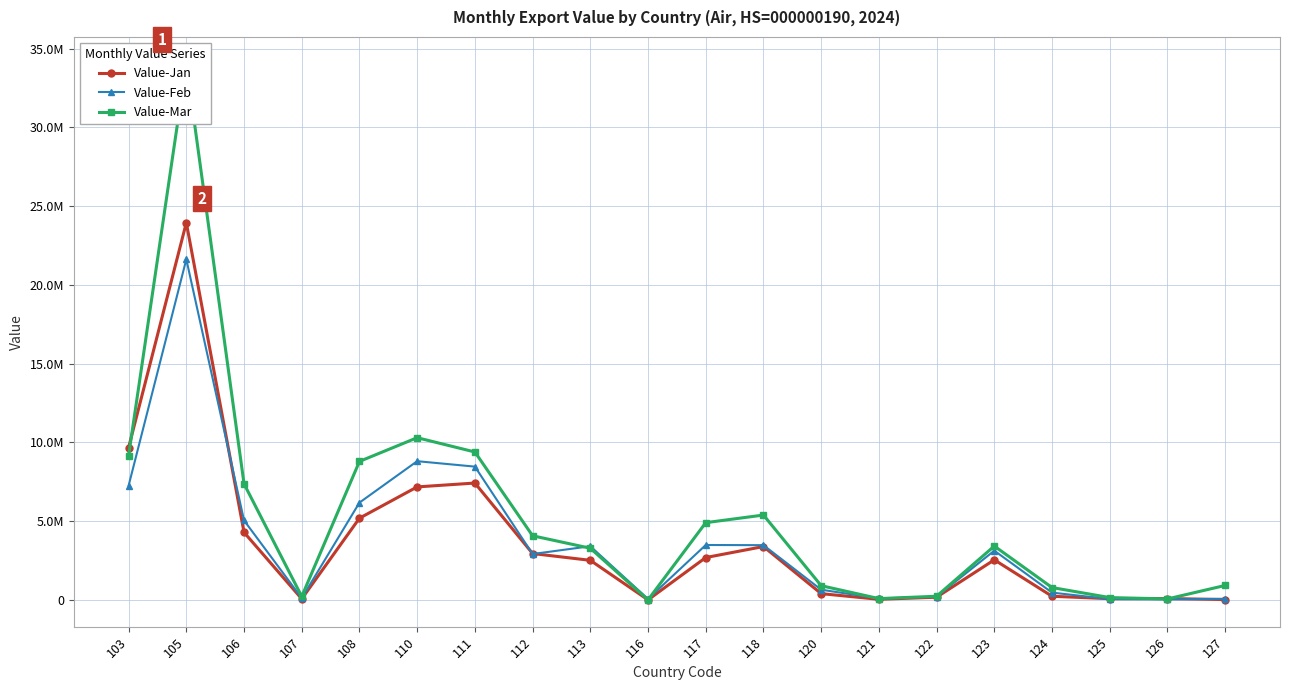

True or false: Value-Mar and Value-Jan intersect in this chart.

True